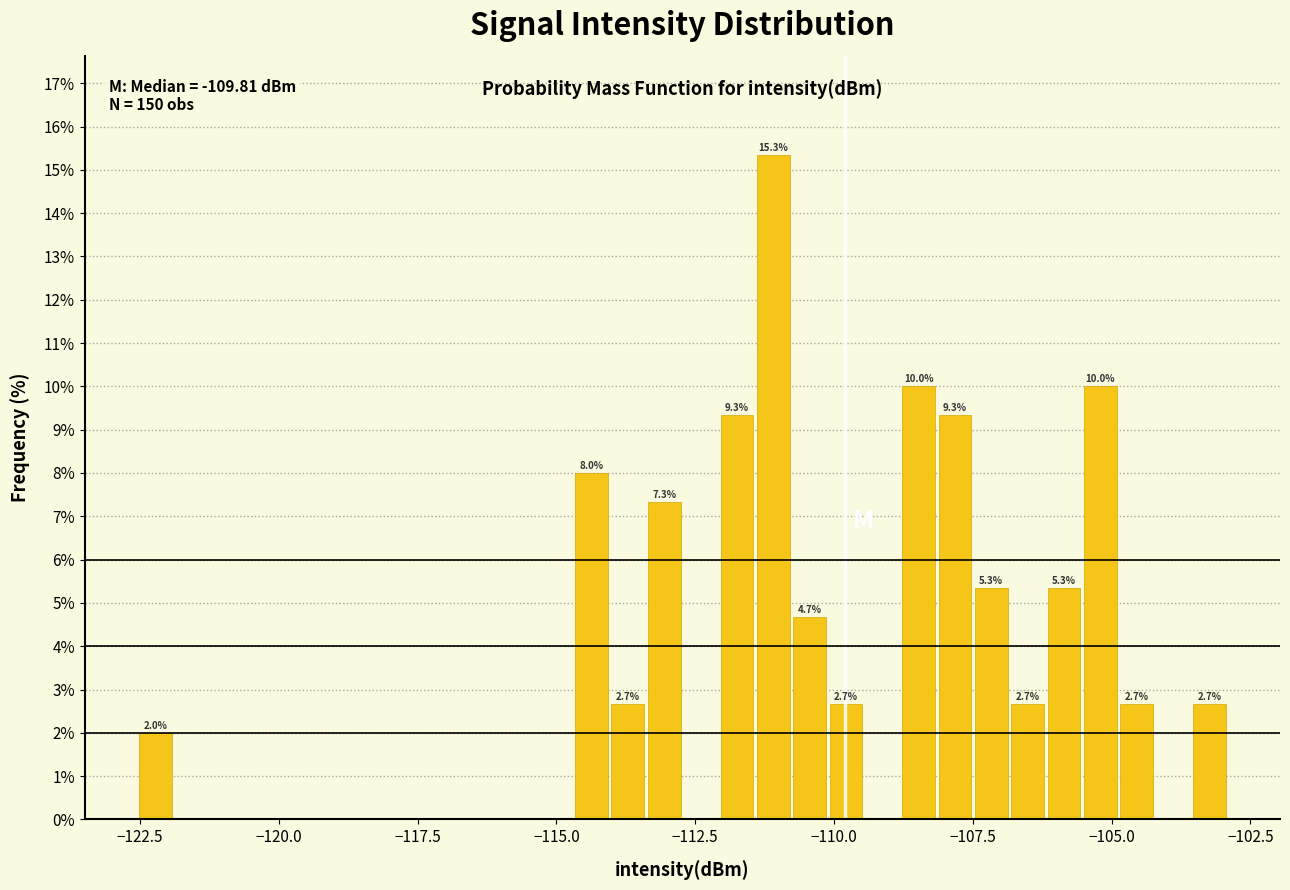

Read against the x-axis, roughly where is the centre of the tallest bar?

-111.0